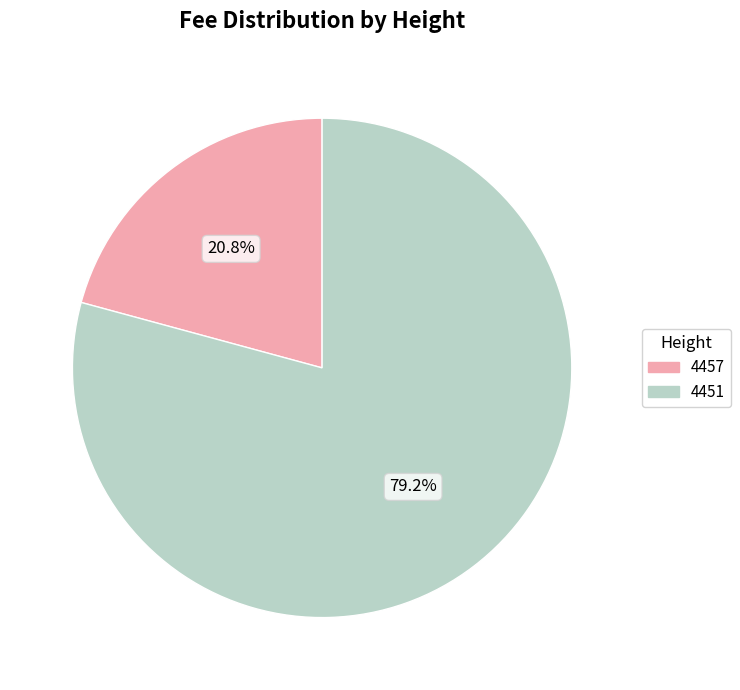

What portion of the pie excludes 4457?

79.2%